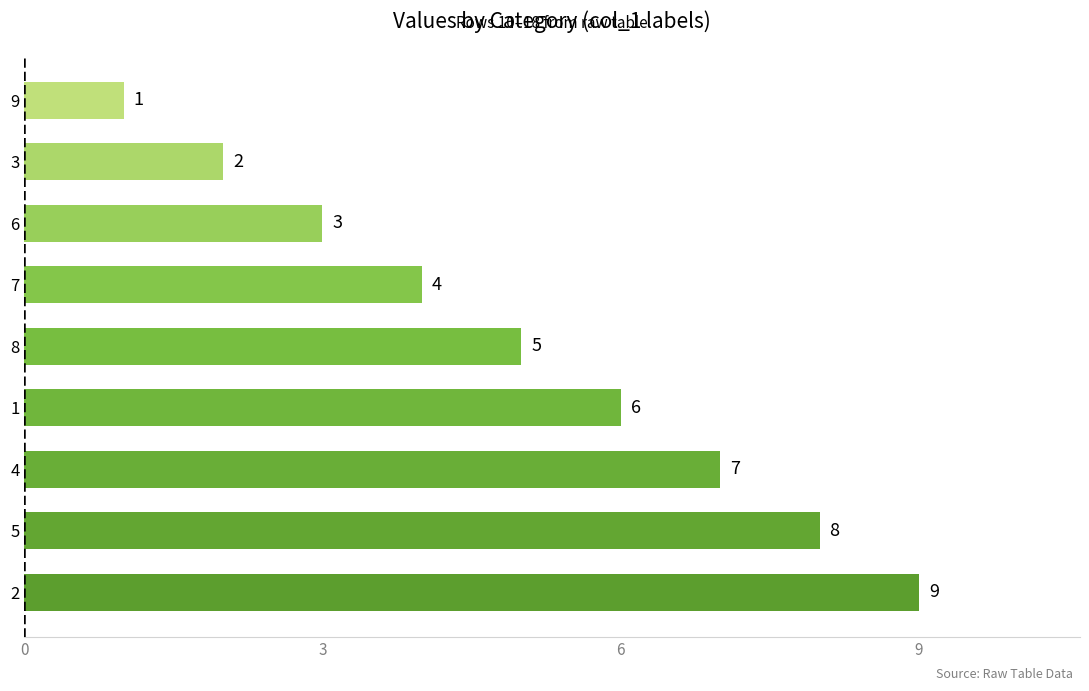

What is the difference between the values at 1 and 9?

5